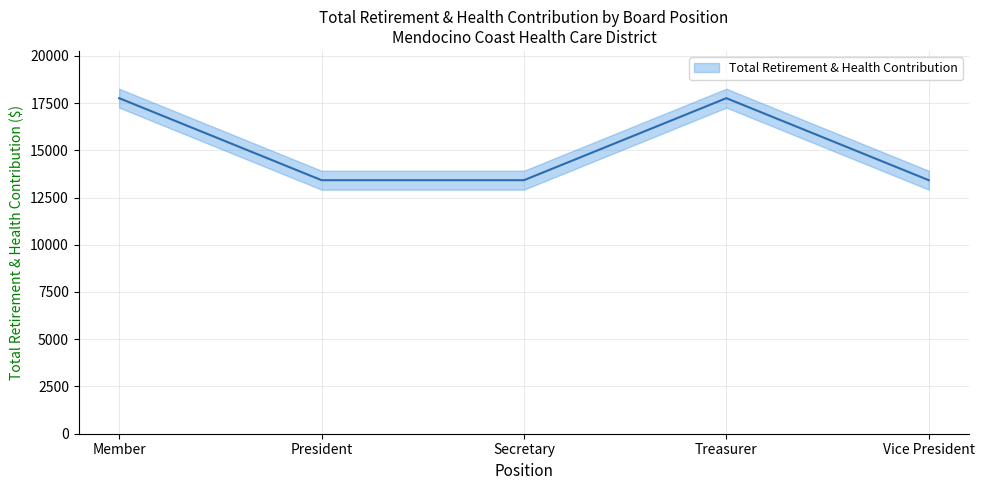

What is the sum of all values?

75765